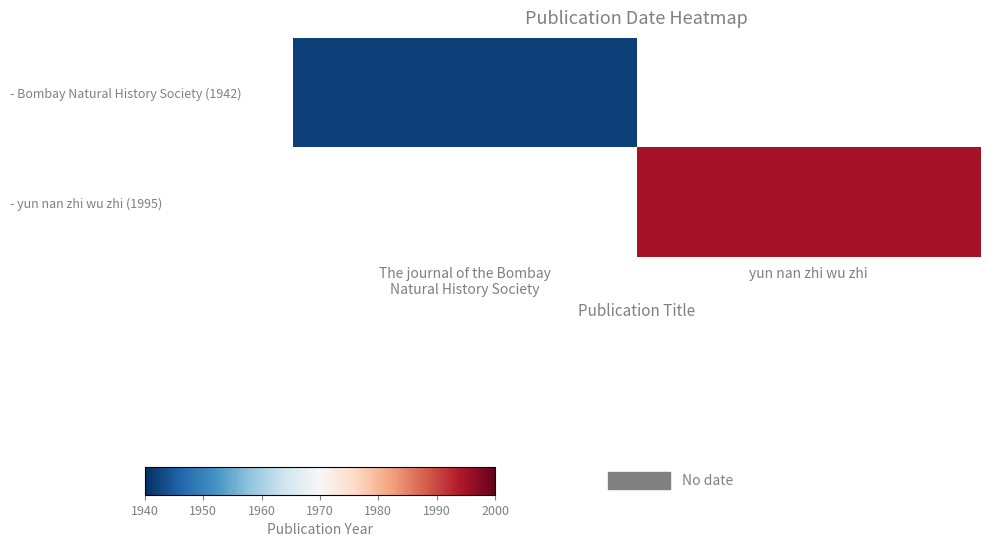

Between yun nan zhi wu zhi and The journal of the Bombay
Natural History Society, which is larger?

The journal of the Bombay
Natural History Society